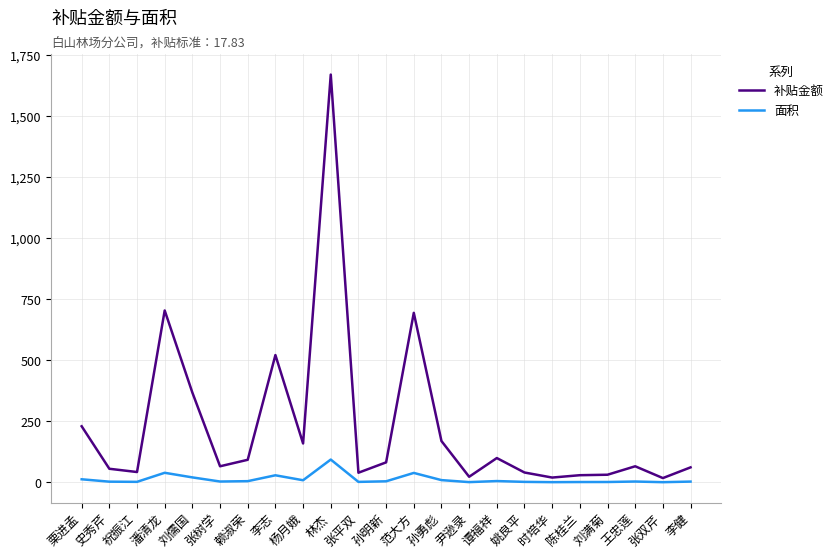

Which series has the widest spread of values?

补贴金额